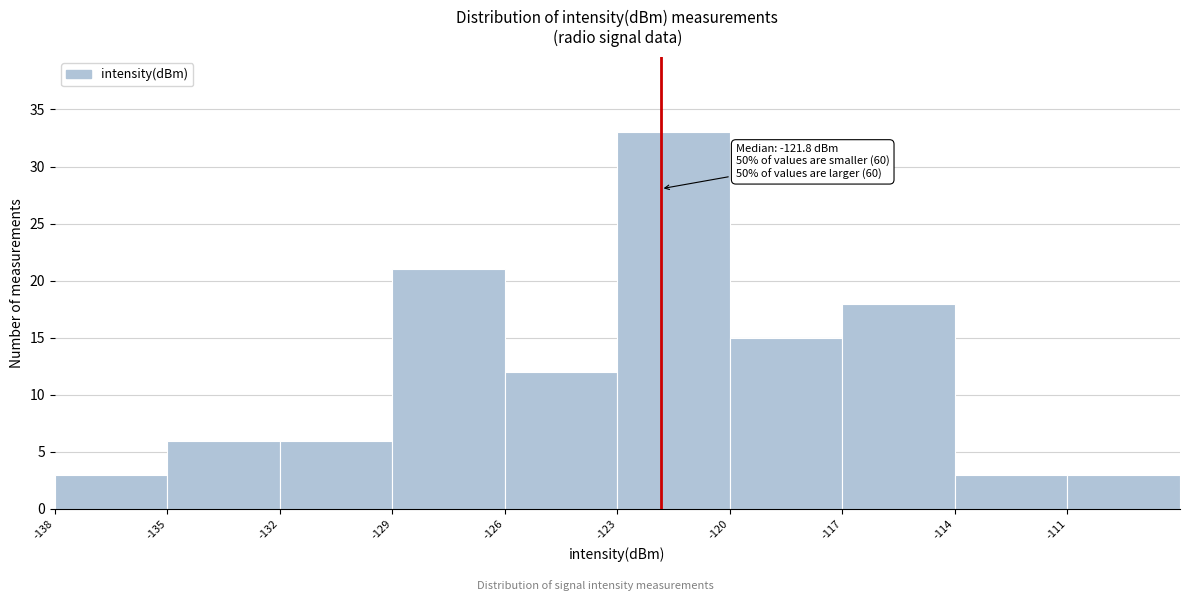

Which range on the x-axis has the tallest bar?

-123 to -120